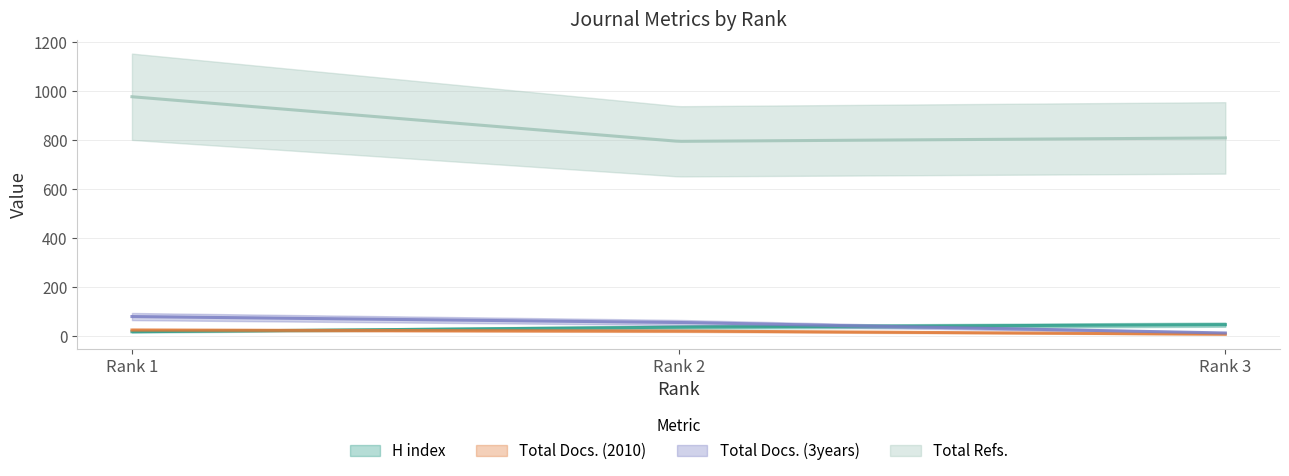

Reading left to right, list all the values displayed in this chart.

H index: Rank 1=19	Rank 2=38	Rank 3=48
Total Docs. (2010): Rank 1=26	Rank 2=22	Rank 3=9
Total Docs. (3years): Rank 1=81	Rank 2=57	Rank 3=14
Total Refs.: Rank 1=978	Rank 2=796	Rank 3=810